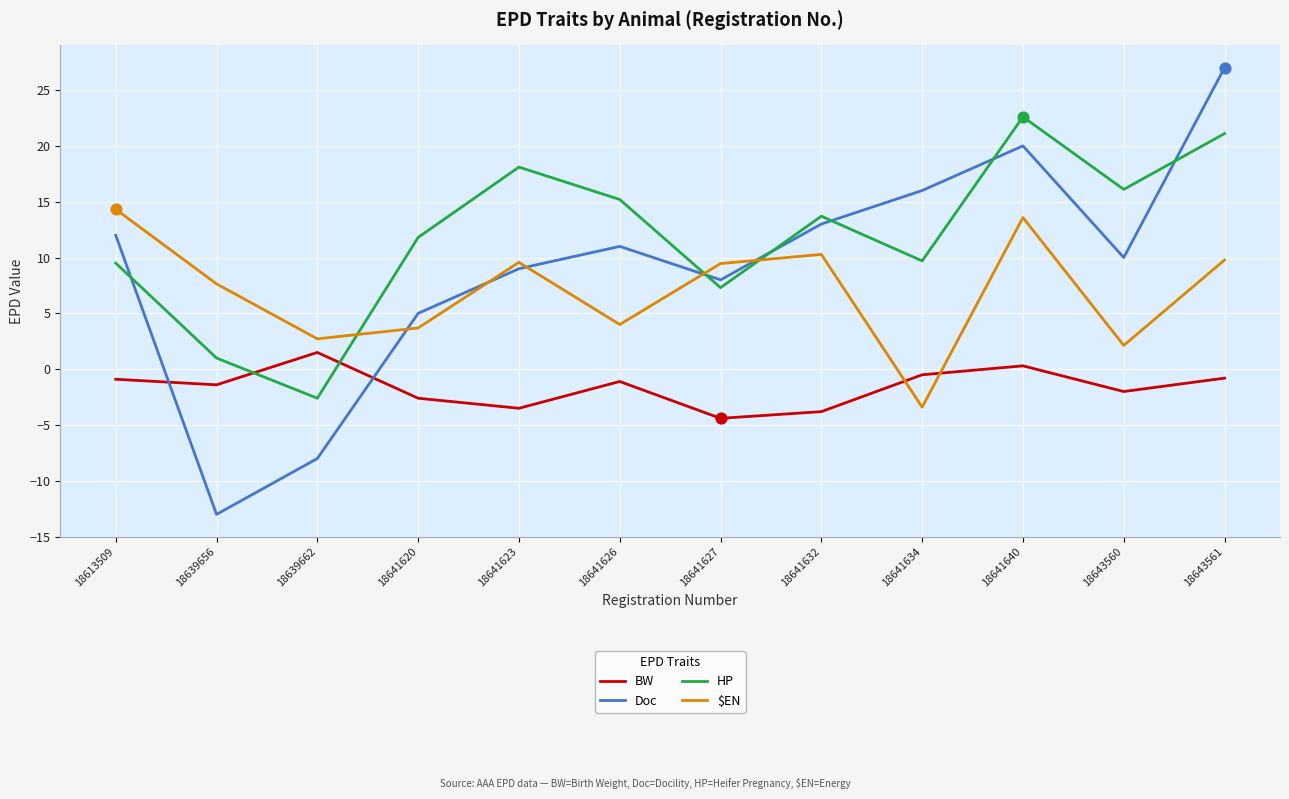

Is the value of Doc at 18641627 greater than the value of $EN at 18641620?

Yes